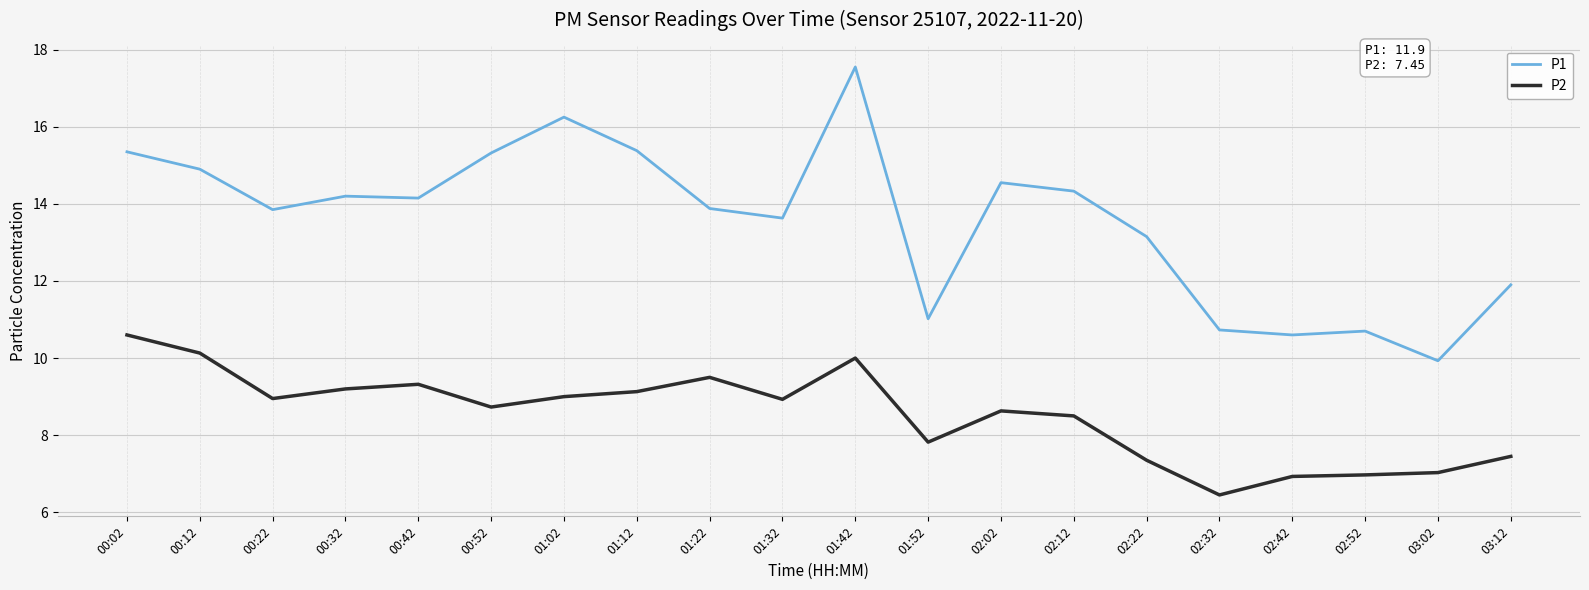

Is the value of P2 at 01:52 greater than the value of P1 at 00:12?

No